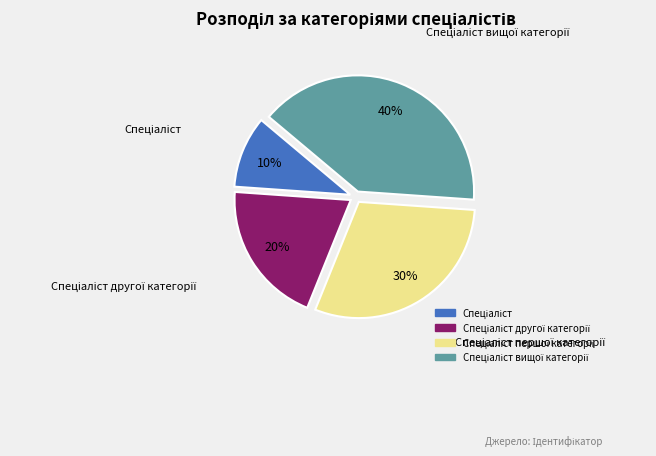

Is there any slice that represents more than half of the pie?

No